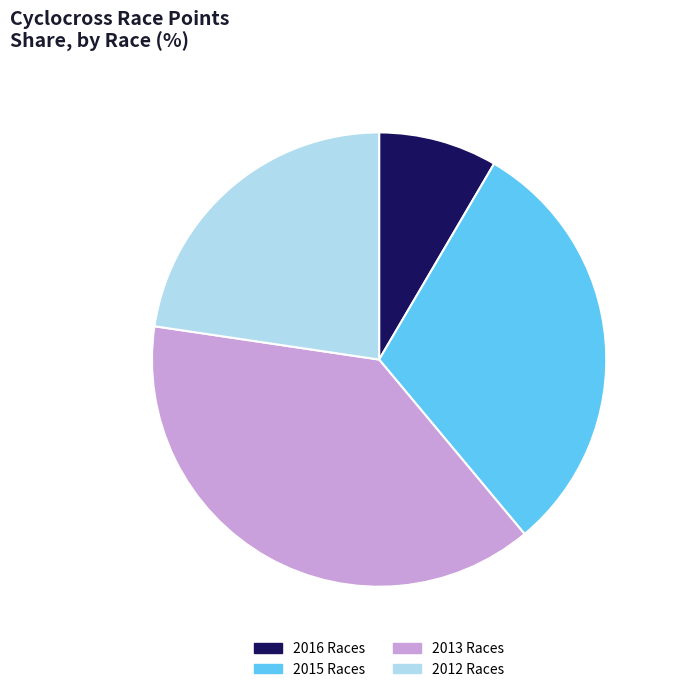

The 2013 Races slice represents 45% of the pie. True or false?

False